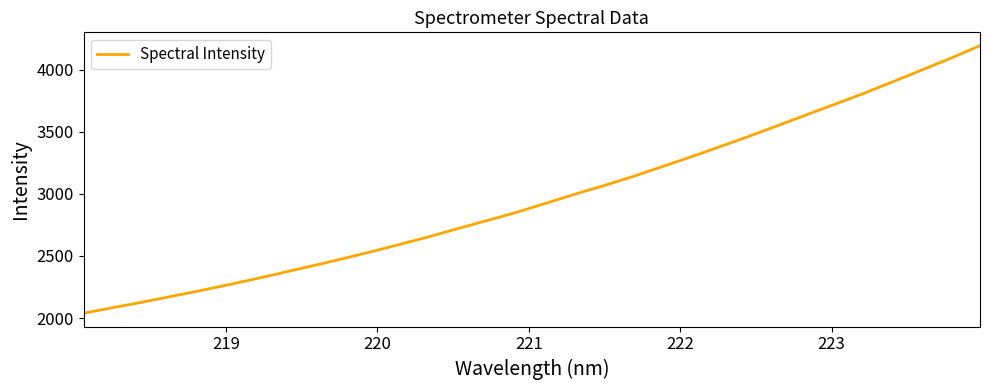

What is the greatest value displayed?

4191.8